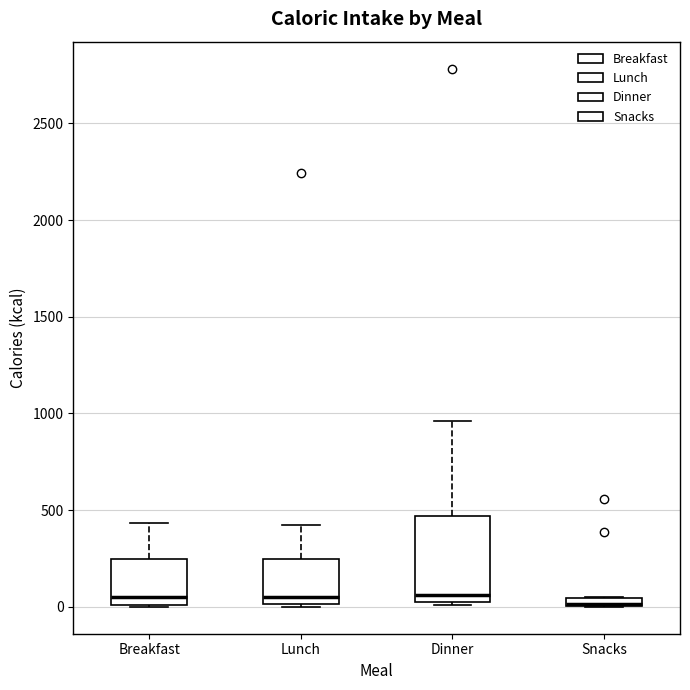

Where does the median line of the box for Lunch sit on the y-axis? The values are not printed on the chart, so give them approximately, as read against the axis.

50